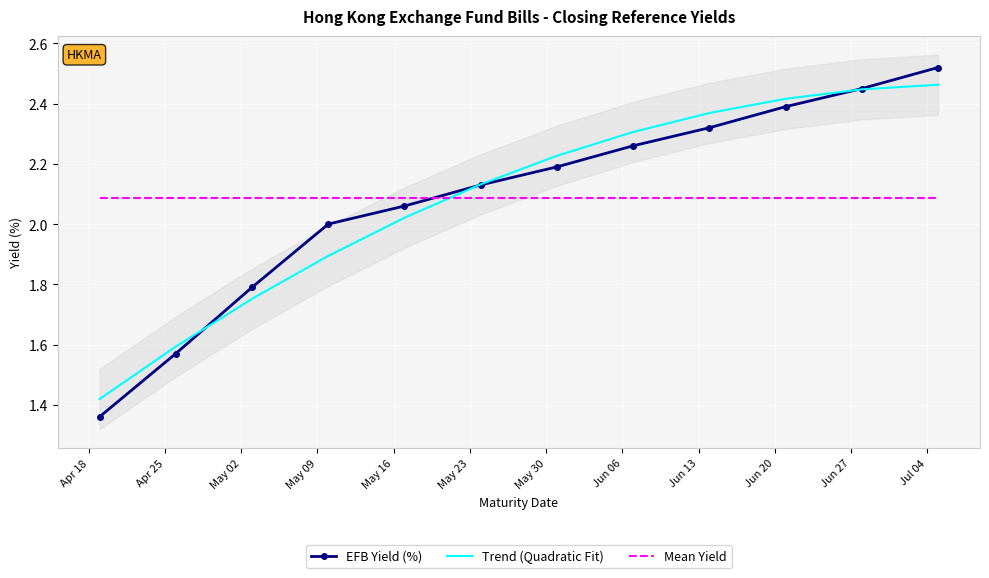

How many lines are shown in the chart?

3